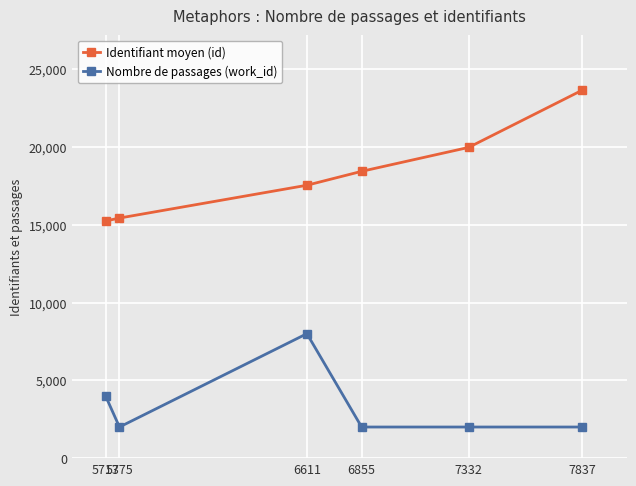

What are all the series names shown in the legend?

Identifiant moyen (id), Nombre de passages (work_id)